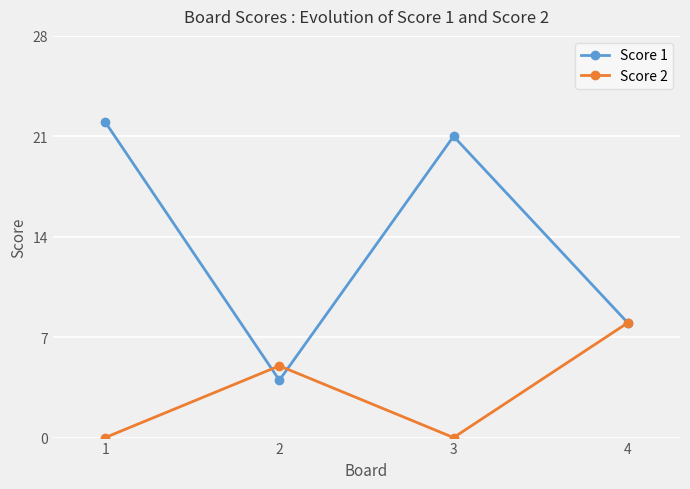

Is the value of Score 2 at 2 greater than the value of Score 1 at 4?

No